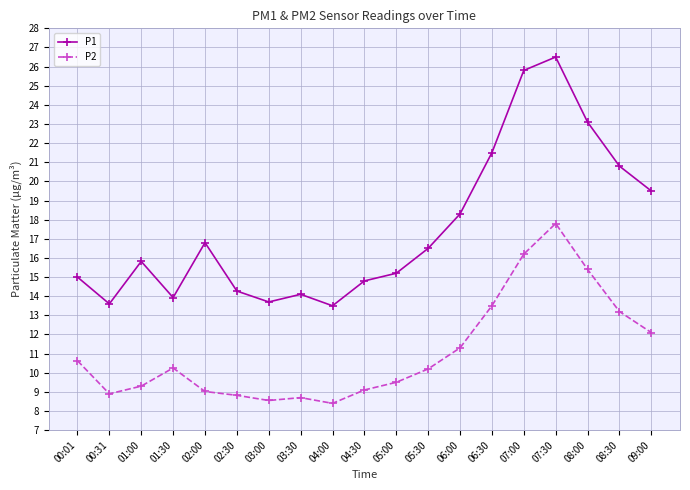

True or false: P1 and P2 intersect in this chart.

False